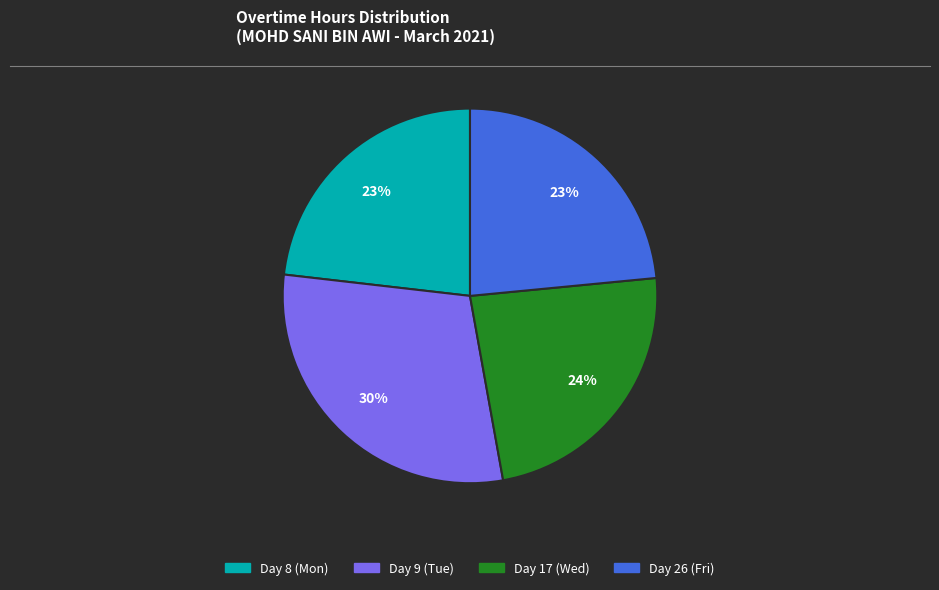

The Day 26 (Fri) slice represents 23% of the pie. True or false?

True